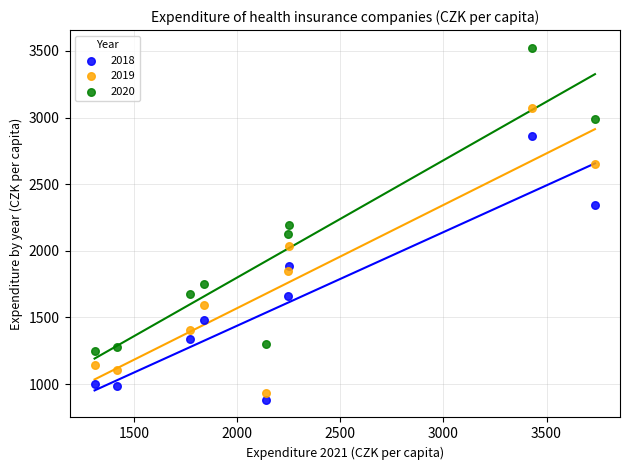

Which series contains the highest Y value?

2020